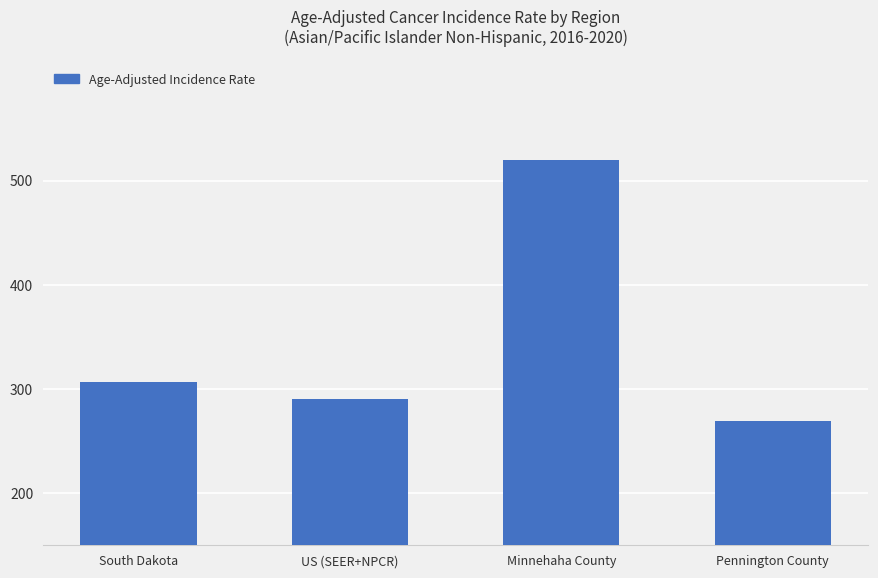

The value at Pennington County is 77.2. True or false?

False